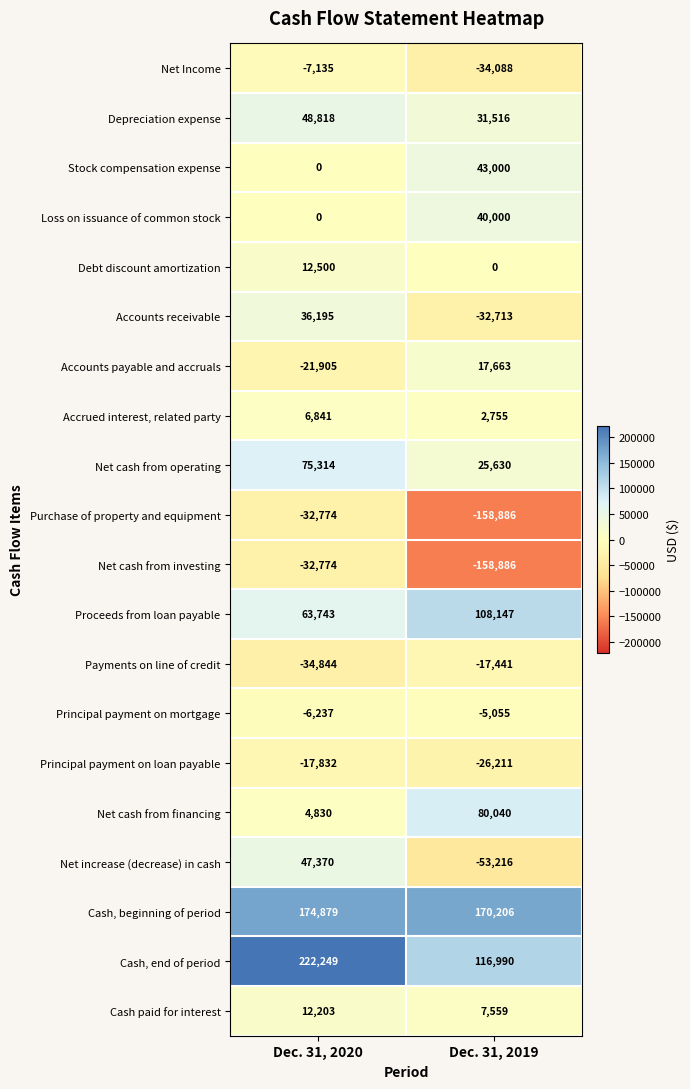

Is the value of Depreciation expense at Dec. 31, 2020 greater than the value of Stock compensation expense at Dec. 31, 2020?

Yes